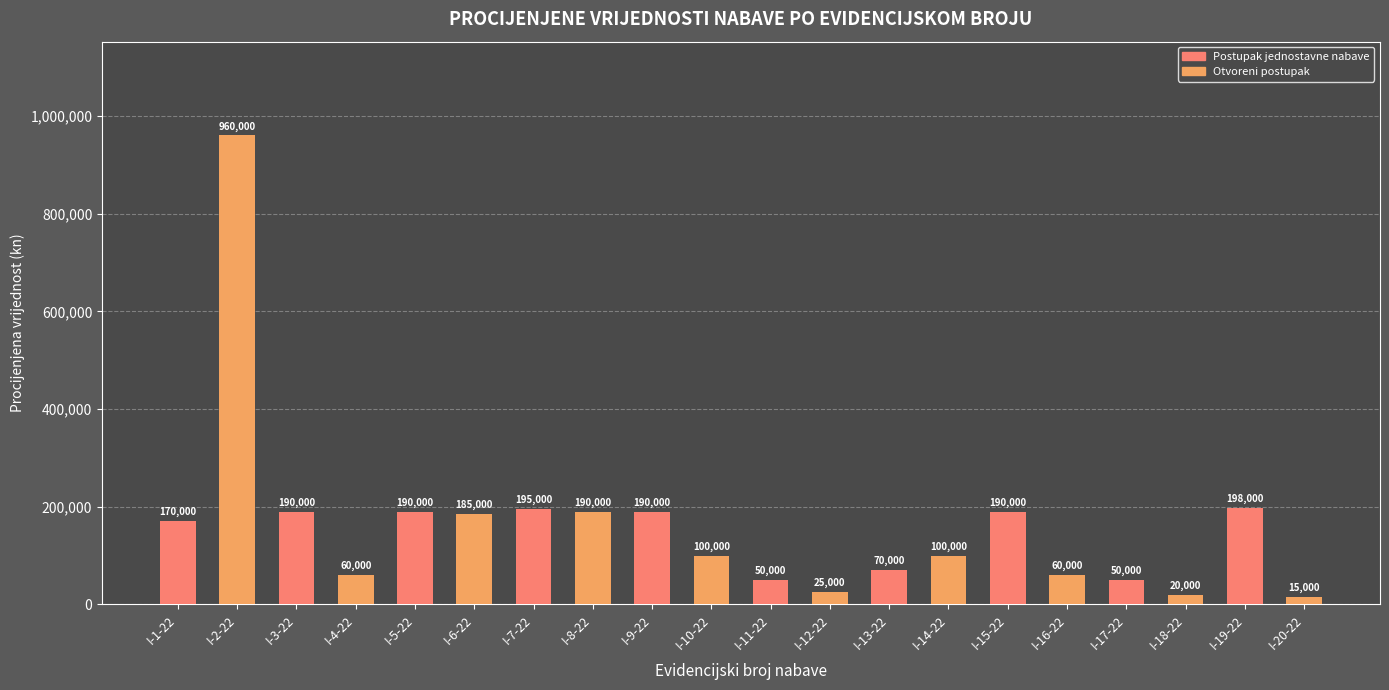

What is the smallest value displayed?

15000